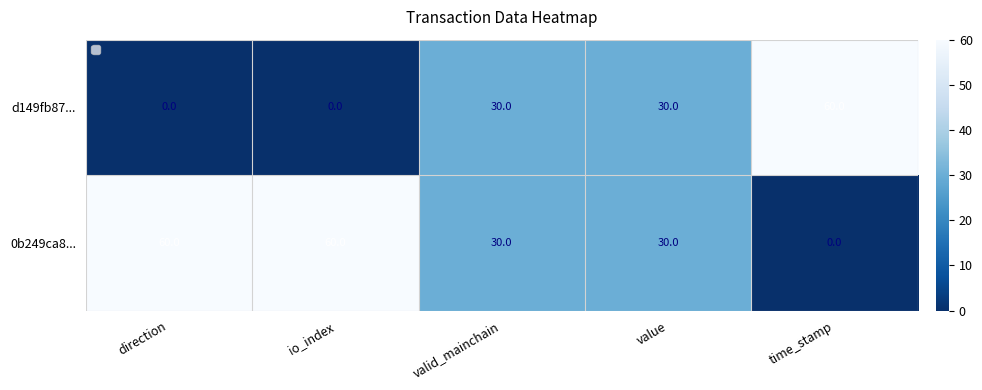

What is the maximum value for 0b249ca8...?

60